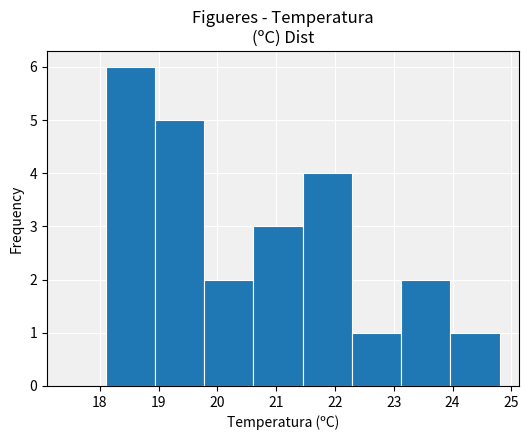

Reading left to right, transcribe this chart: for each bar, give the range it covers on the x-axis and its height. Neither the bar edges nor the heights are printed on the chart, so give them approximately, as read against the axes.

18.1 to 18.9: 6
18.9 to 19.8: 5
19.8 to 20.6: 2
20.6 to 21.5: 3
21.5 to 22.3: 4
22.3 to 23.1: 1
23.1 to 24.0: 2
24.0 to 24.8: 1